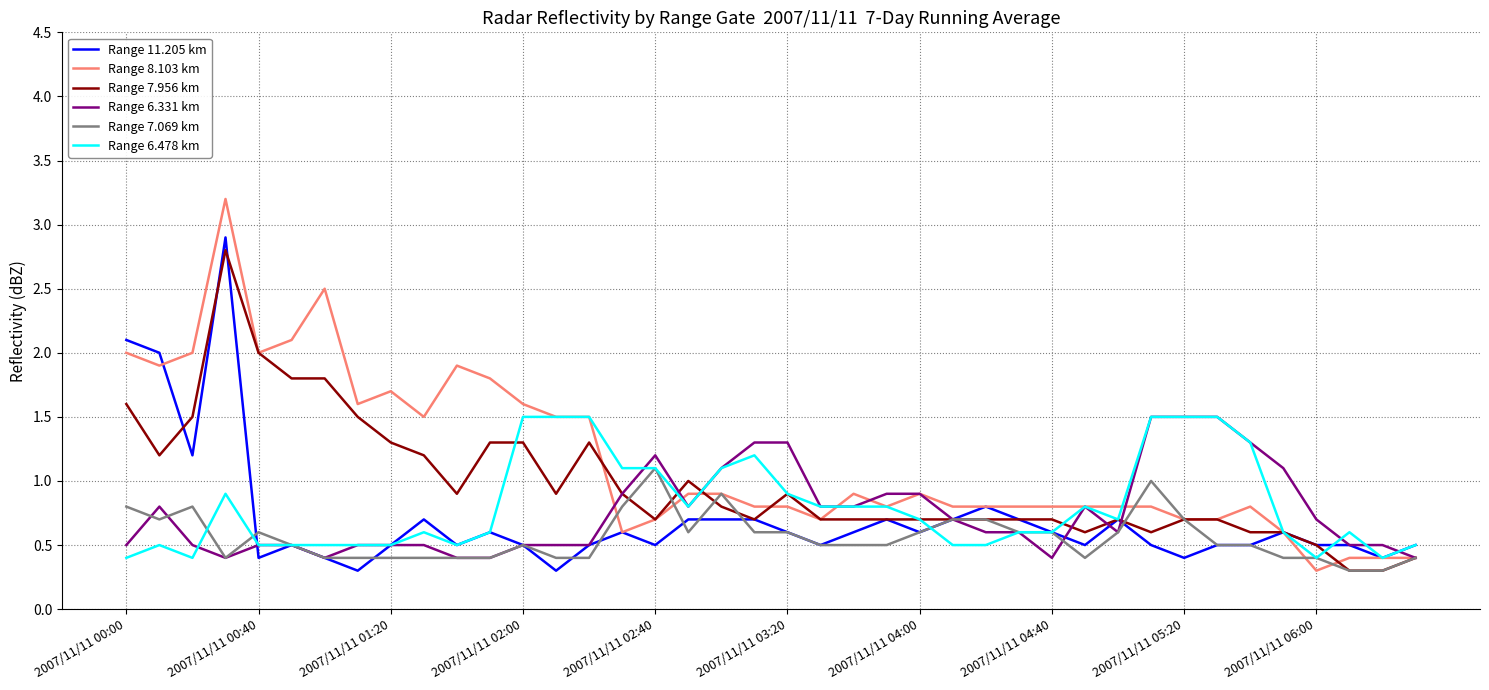

What is the greatest value displayed?

3.2